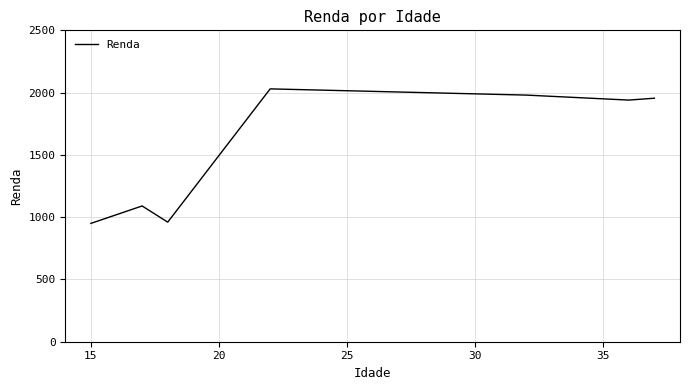

What is the greatest value displayed?

2030